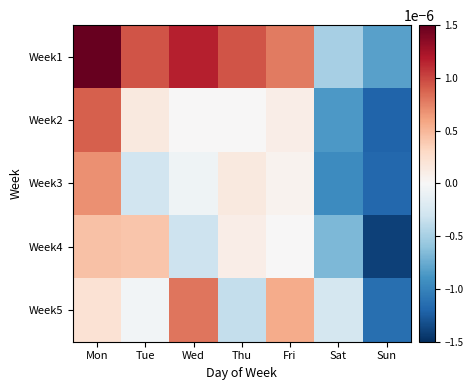

Reading left to right, transcribe all the data shown in this chart.

Week1: Mon=0.0	Tue=0.0	Wed=0.0	Thu=0.0	Fri=0.0	Sat=-0.0	Sun=-0.0
Week2: Mon=0.0	Tue=0.0	Wed=0.0	Thu=0.0	Fri=0.0	Sat=-0.0	Sun=-0.0
Week3: Mon=0.0	Tue=-0.0	Wed=-0.0	Thu=0.0	Fri=0.0	Sat=-0.0	Sun=-0.0
Week4: Mon=0.0	Tue=0.0	Wed=-0.0	Thu=0.0	Fri=0.0	Sat=-0.0	Sun=-0.0
Week5: Mon=0.0	Tue=-0.0	Wed=0.0	Thu=-0.0	Fri=0.0	Sat=-0.0	Sun=-0.0